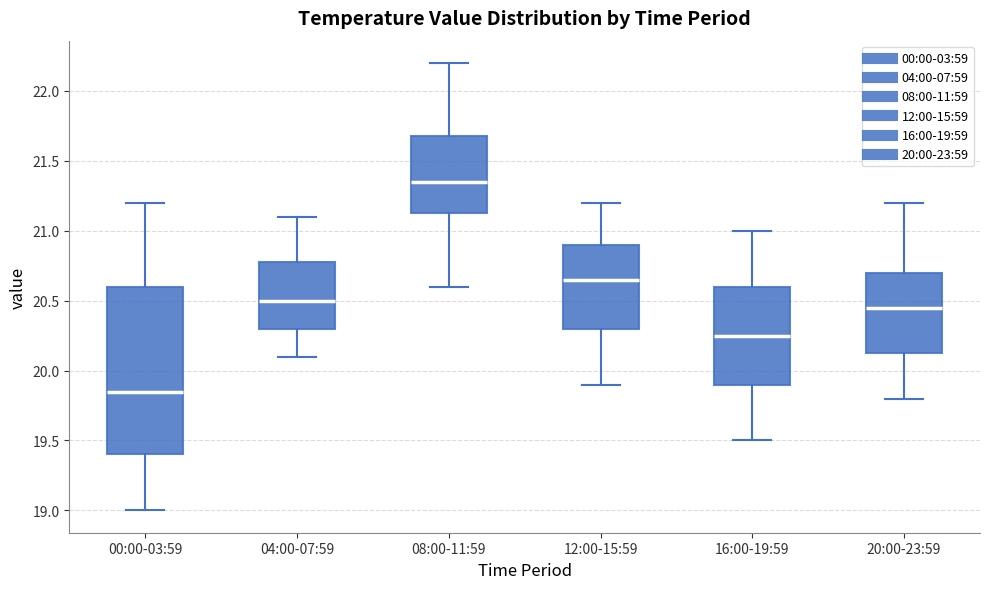

Which box has the lowest median line?

00:00-03:59